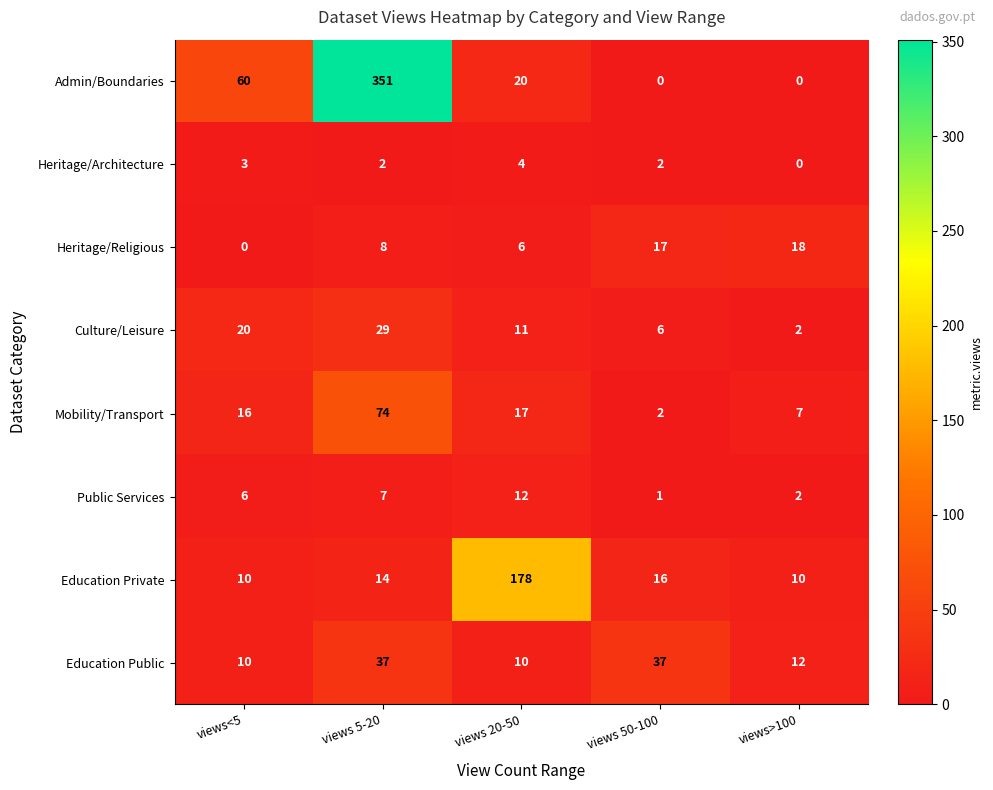

The value of Education Private at views>100 is 15. True or false?

False